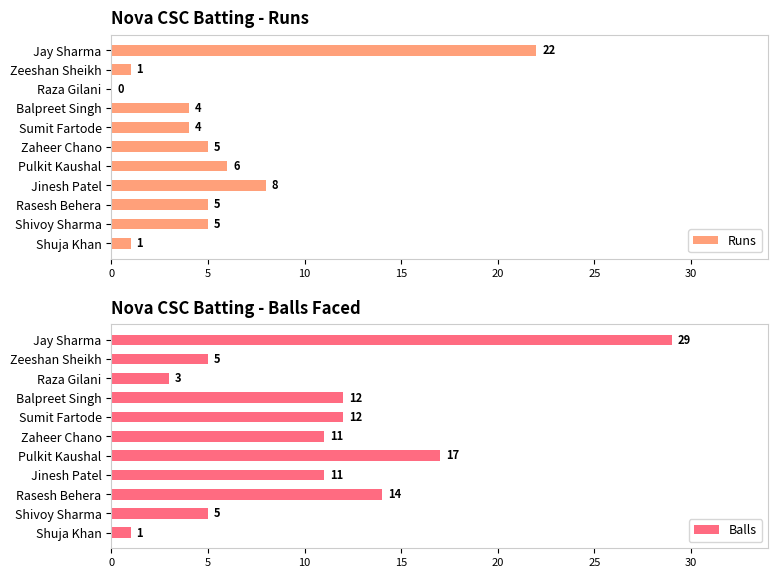

How many distinct data groups are displayed?

2